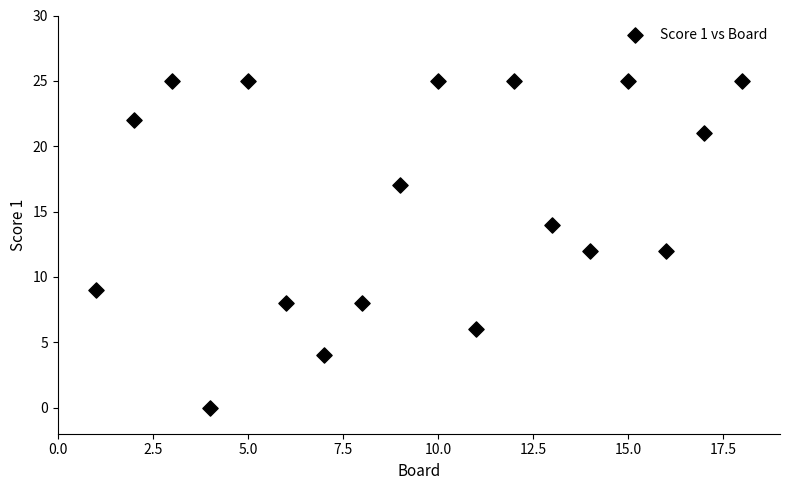

What is the range of Y values (max minus min)?

25